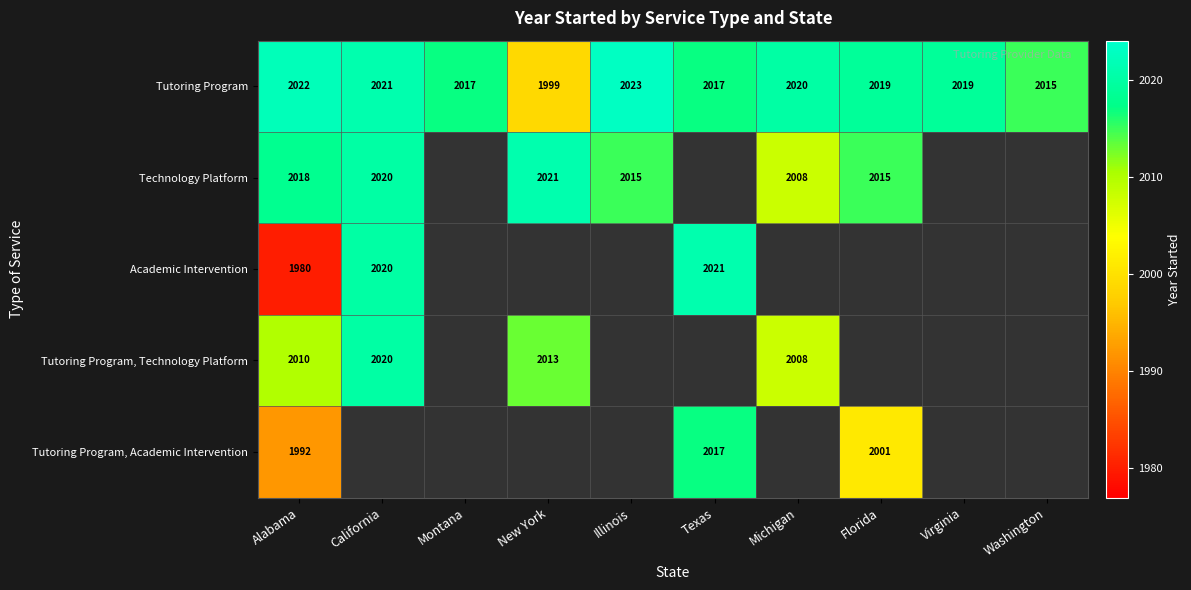

What is the lowest value of the Tutoring Program series?

1999